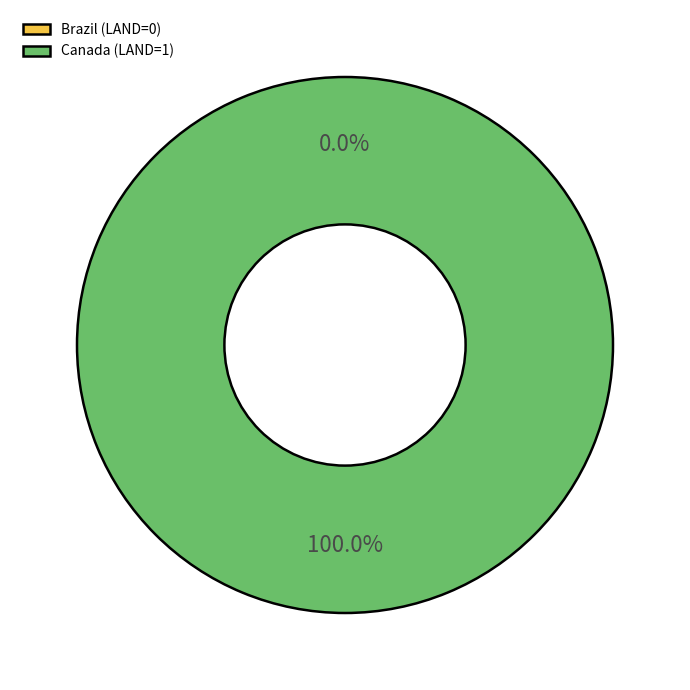

How many segments does this pie chart have?

2